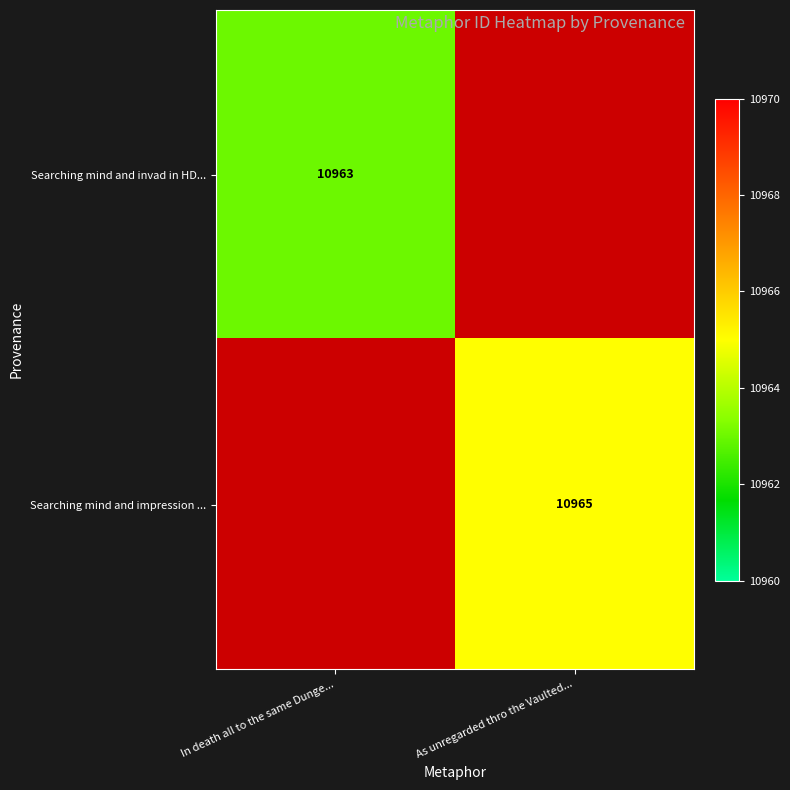

The Searching mind and impression ... series shows 6971 at As unregarded thro the Vaulted.... True or false?

False